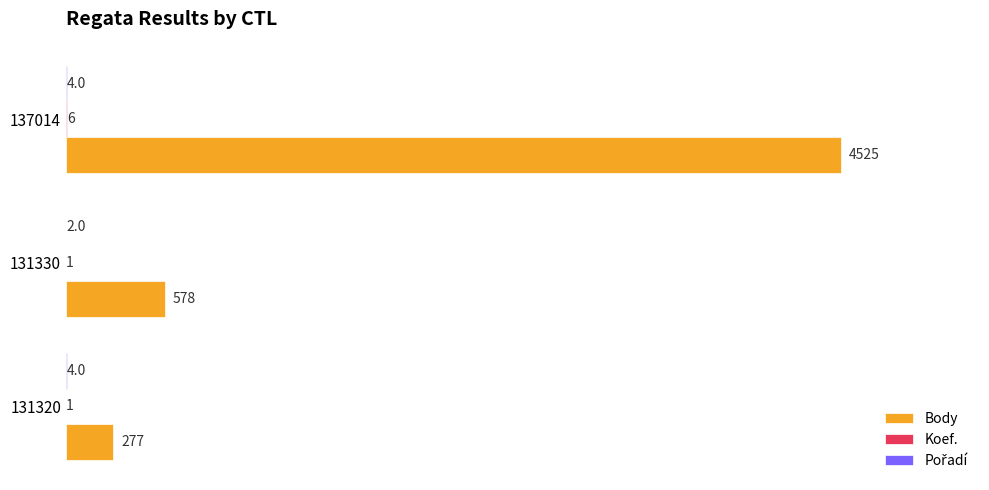

Between 131320 and 131330, which series saw the biggest shift?

Body